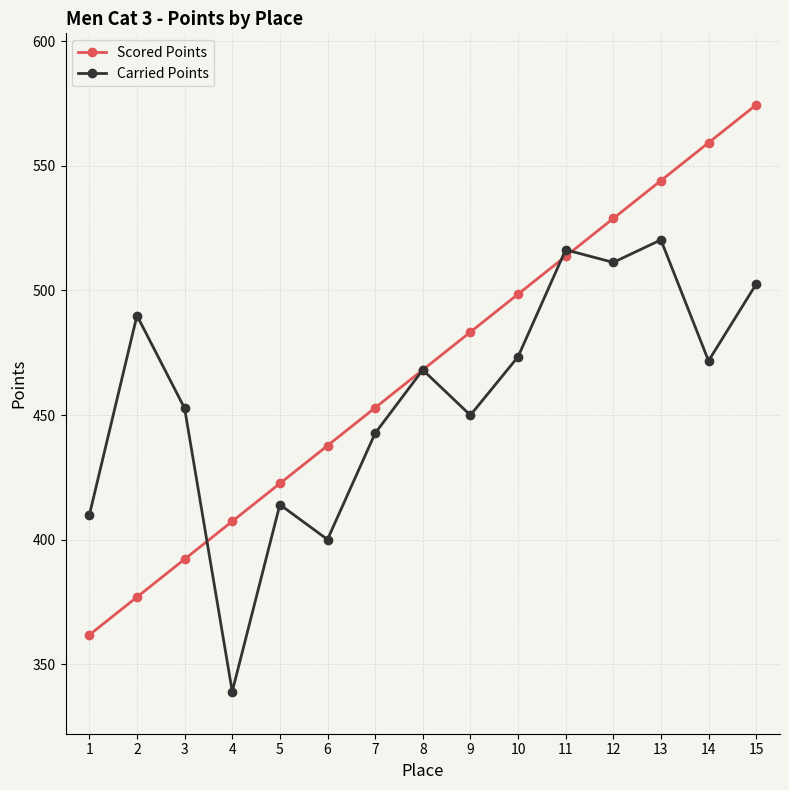

What is the value of the Scored Points point at the 10th from the left?

498.5